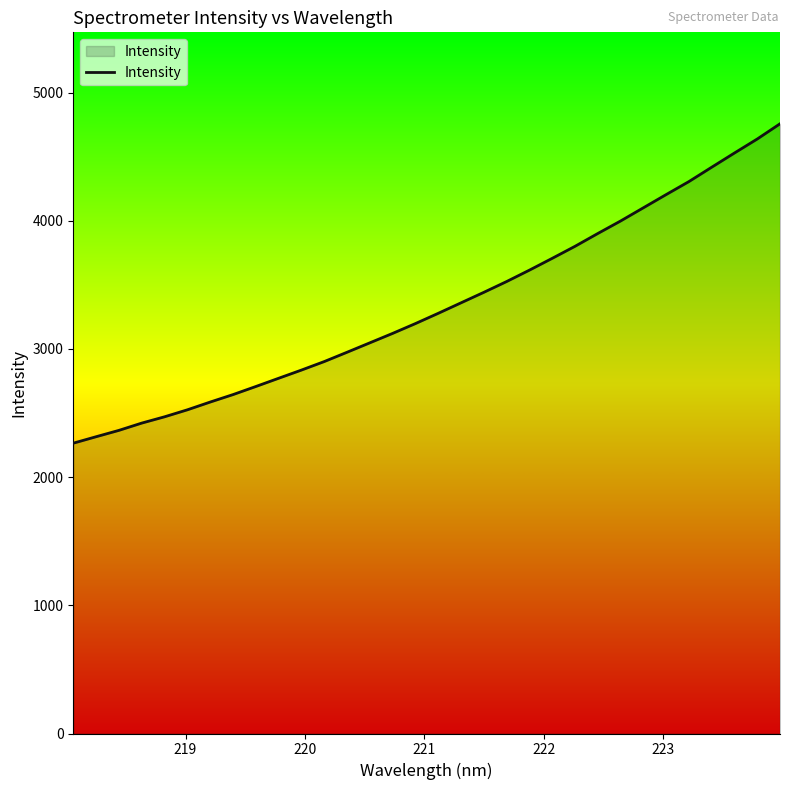

What is the smallest value displayed?

2265.1